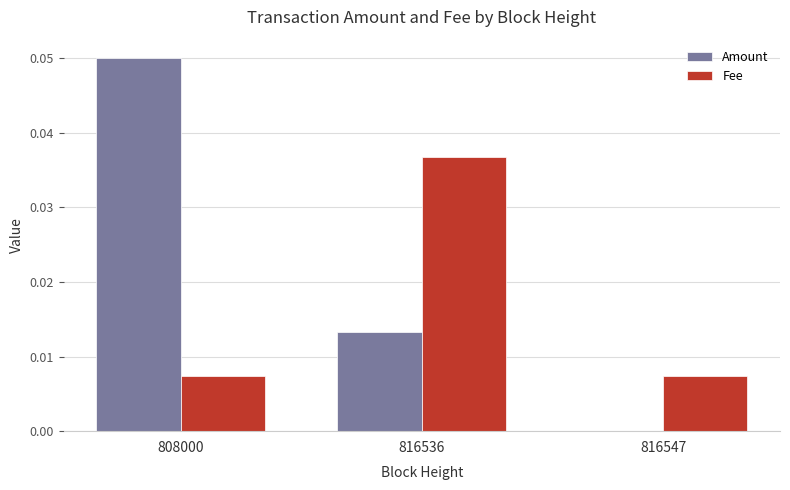

How many positive values does the Amount series have?

2